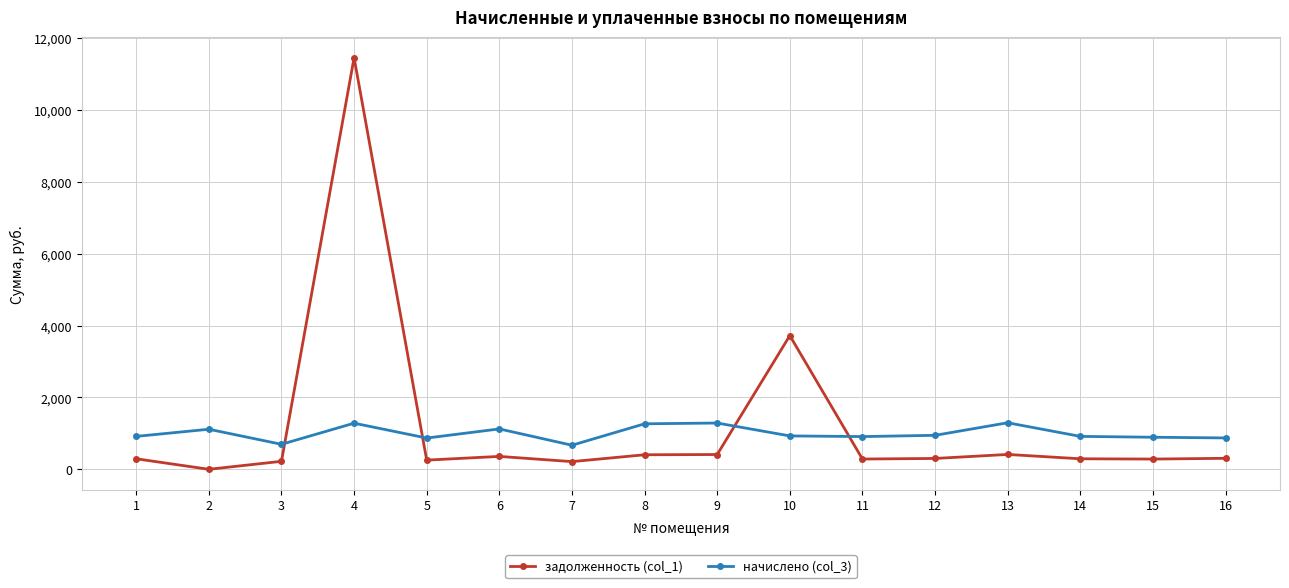

Count the number of data series in this chart.

2